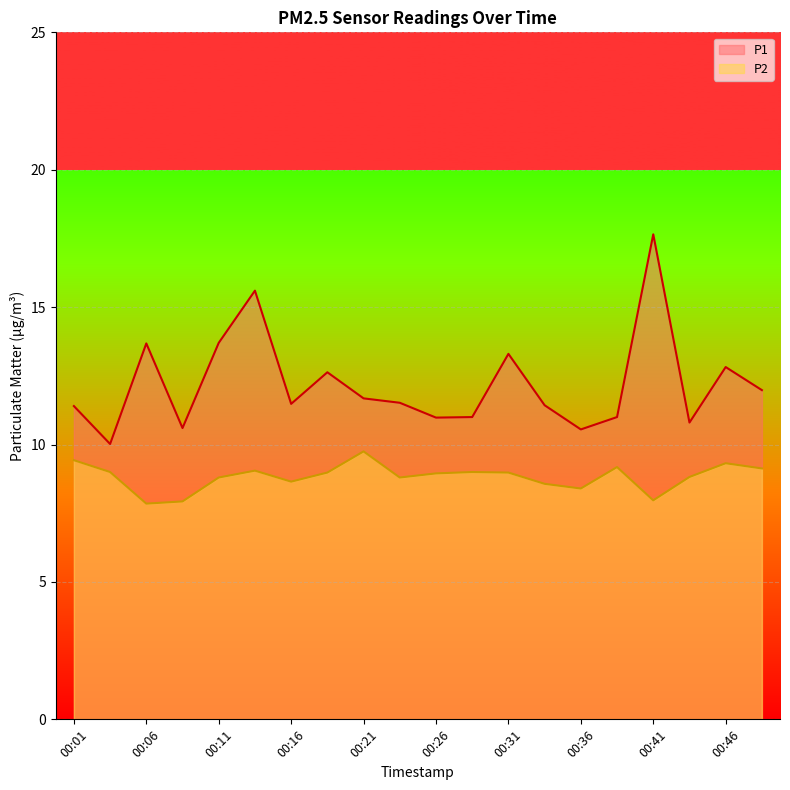

What is the minimum value shown in the chart?

7.8